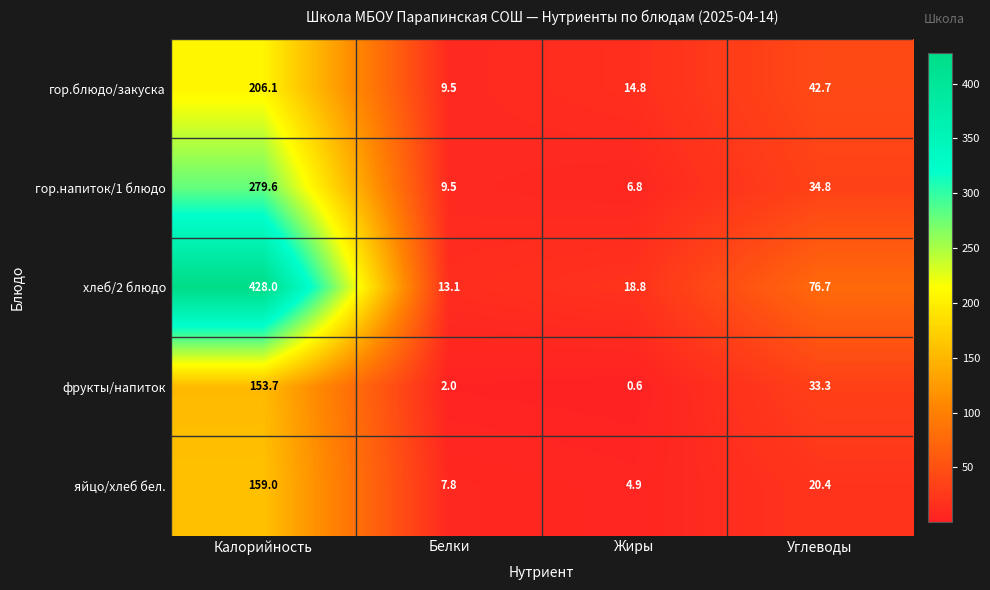

Reading right to left, extract all data points from this chart.

гор.блюдо/закуска: Углеводы=42.7	Жиры=14.8	Белки=9.5	Калорийность=206.1
гор.напиток/1 блюдо: Углеводы=34.8	Жиры=6.8	Белки=9.5	Калорийность=279.6
хлеб/2 блюдо: Углеводы=76.7	Жиры=18.8	Белки=13.1	Калорийность=428.0
фрукты/напиток: Углеводы=33.3	Жиры=0.6	Белки=2.0	Калорийность=153.7
яйцо/хлеб бел.: Углеводы=20.4	Жиры=4.9	Белки=7.8	Калорийность=159.0